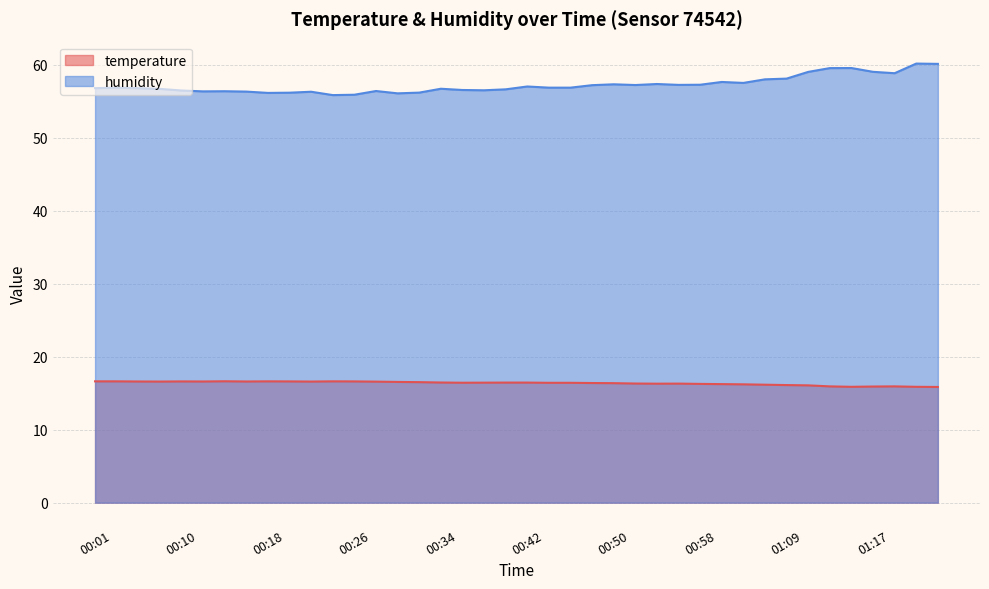

What position from the left is 00:50?

25